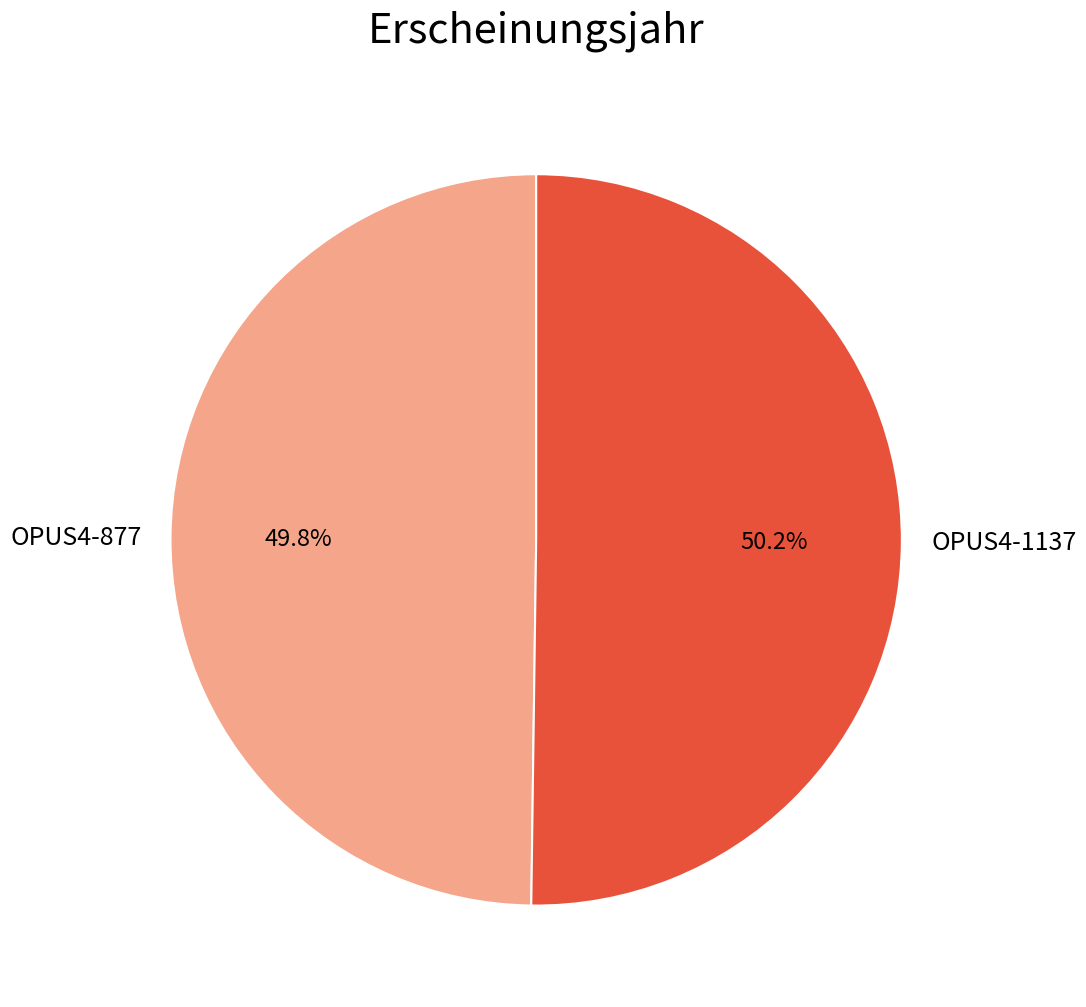

To the nearest percent, what portion does OPUS4-1137 represent?

50%